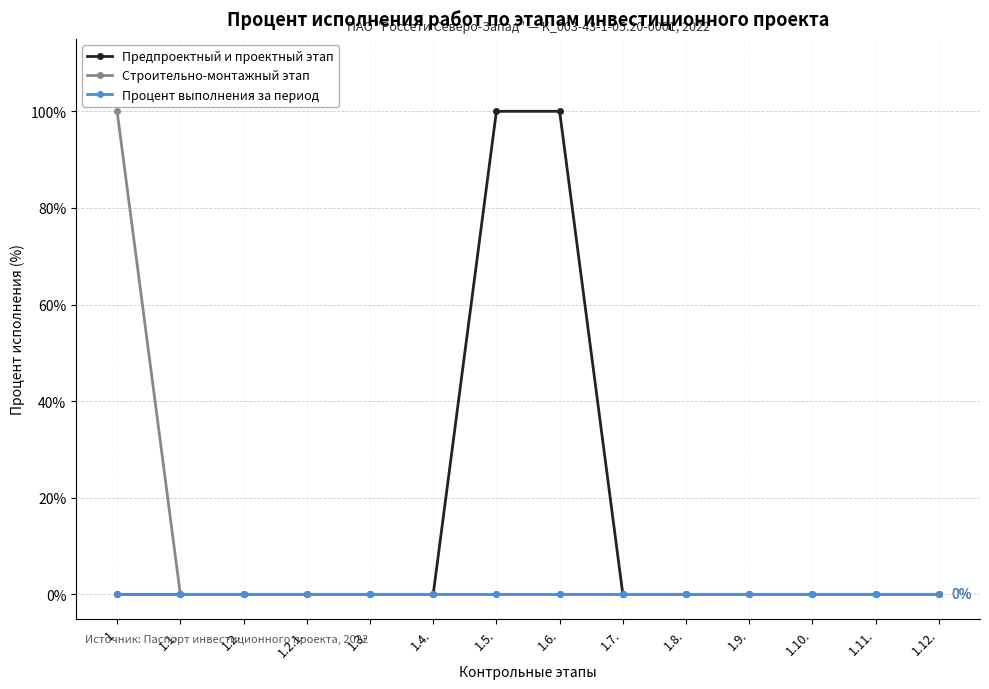

The Предпроектный и проектный этап series shows 47 at 1.6.. True or false?

False